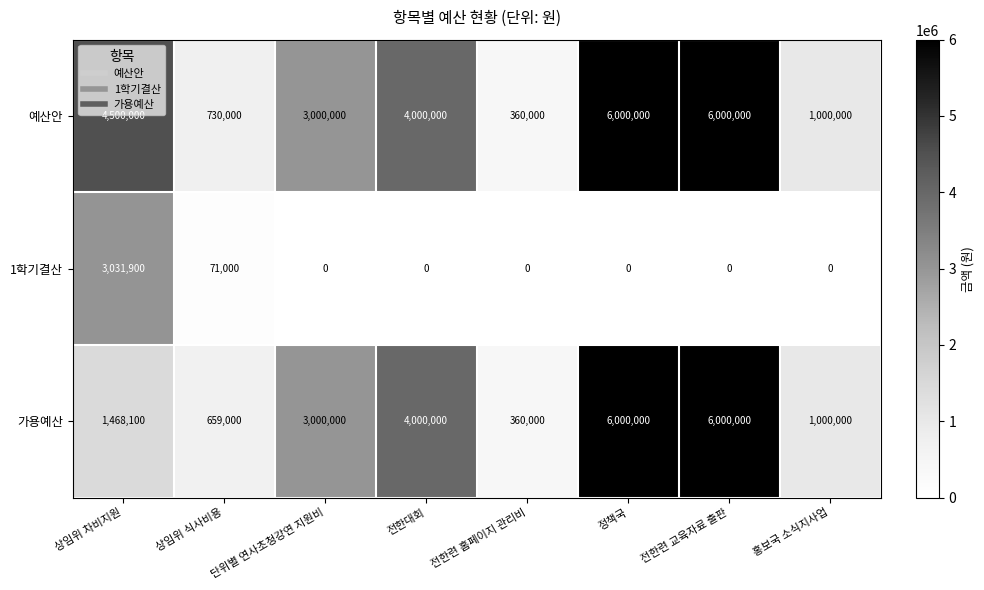

What is the difference between the maximum and minimum values in the 가용예산 series?

5640000